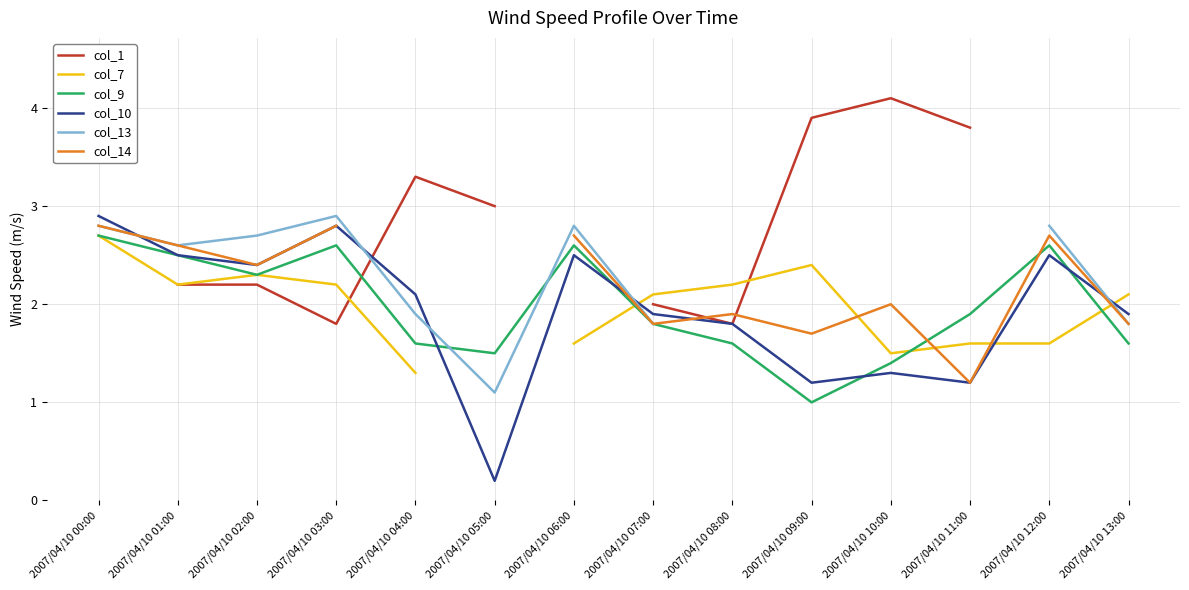

What is the difference between the highest and lowest values at 2007/04/10 03:00?

1.1